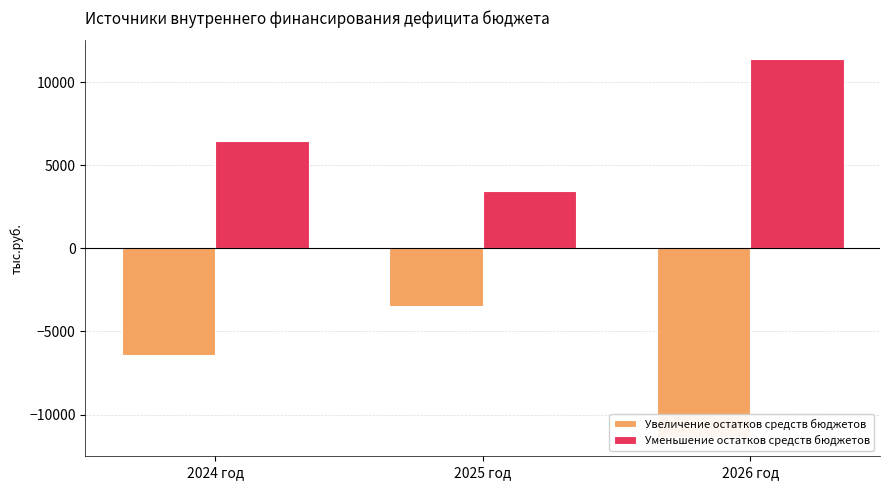

Which has a higher value, 2025 год or 2026 год?

2025 год